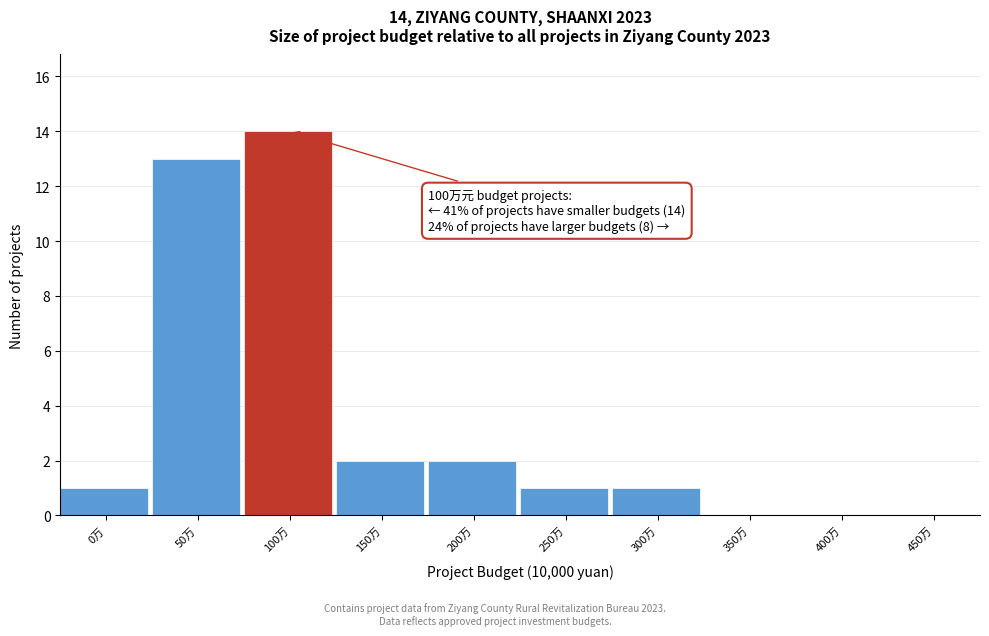

Reading right to left, transcribe all the data shown in this chart.

450万=0	400万=0	350万=0	300万=1	250万=1	200万=2	150万=2	100万=14	50万=13	0万=1